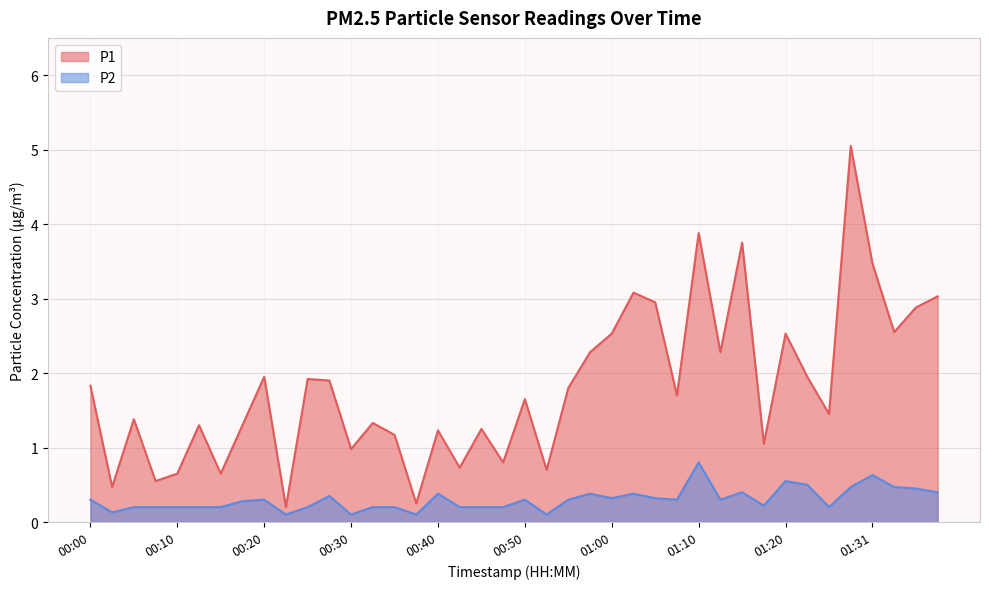

What are all the series names shown in the legend?

P1, P2